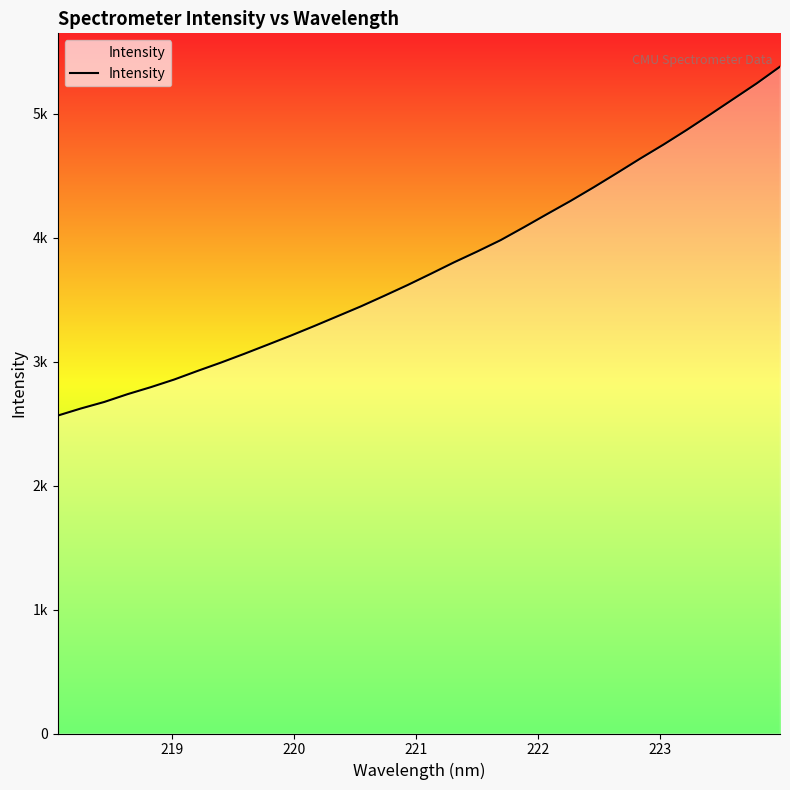

What is the difference between the second highest and second lowest values?

2621.9